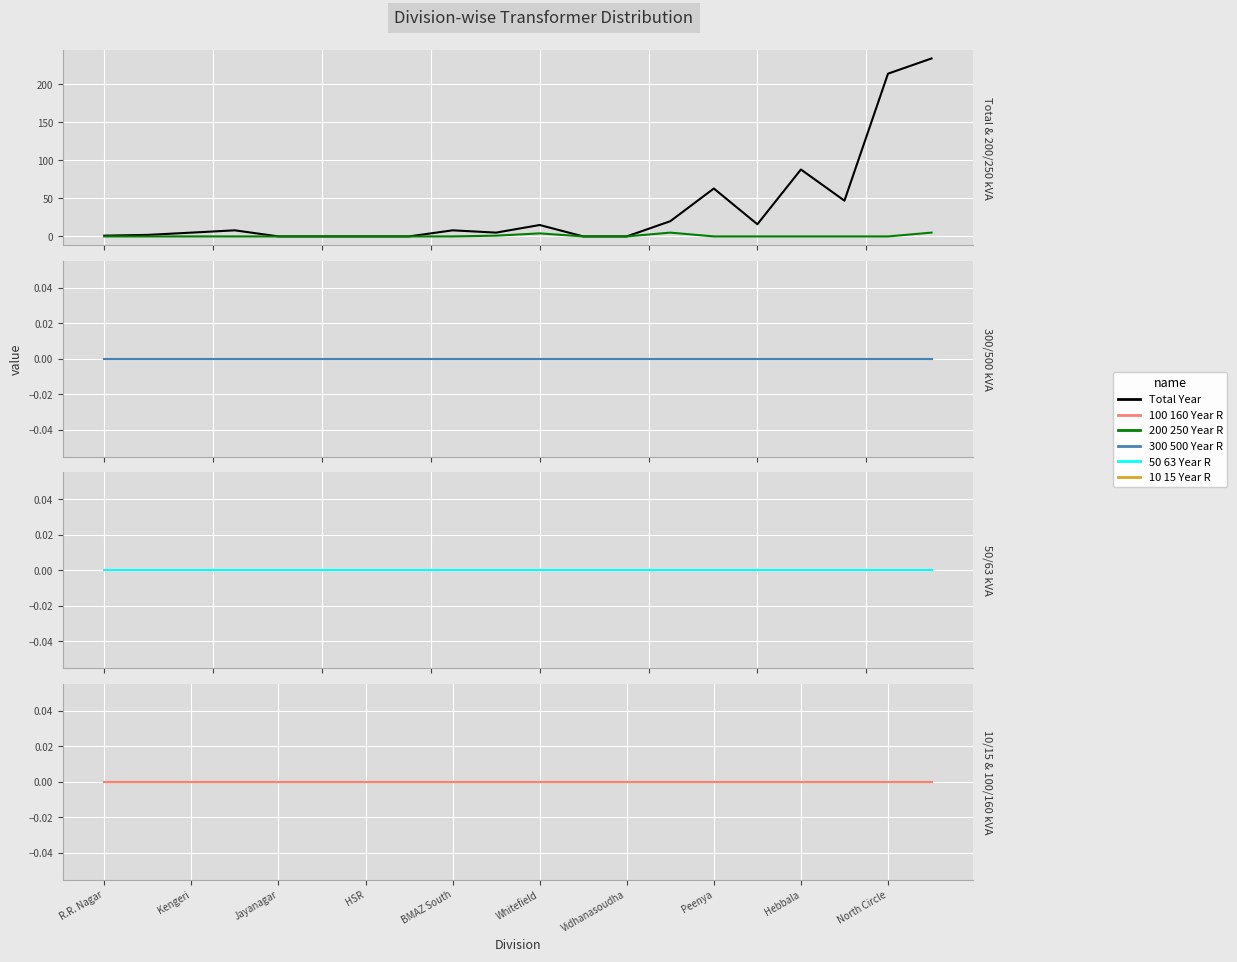

Reading right to left, transcribe all the data shown in this chart.

Total Year: 234	214	47	88	16	63	20	0	0	15	5	8	0	0	0	0	8	5	2	1
200 250 Year R: 5	0	0	0	0	0	5	0	0	4	1	0	0	0	0	0	0	0	0	0
300 500 Year R: 0	0	0	0	0	0	0	0	0	0	0	0	0	0	0	0	0	0	0	0
50 63 Year R: 0	0	0	0	0	0	0	0	0	0	0	0	0	0	0	0	0	0	0	0
10 15 Year R: 0	0	0	0	0	0	0	0	0	0	0	0	0	0	0	0	0	0	0	0
100 160 Year R: 0	0	0	0	0	0	0	0	0	0	0	0	0	0	0	0	0	0	0	0